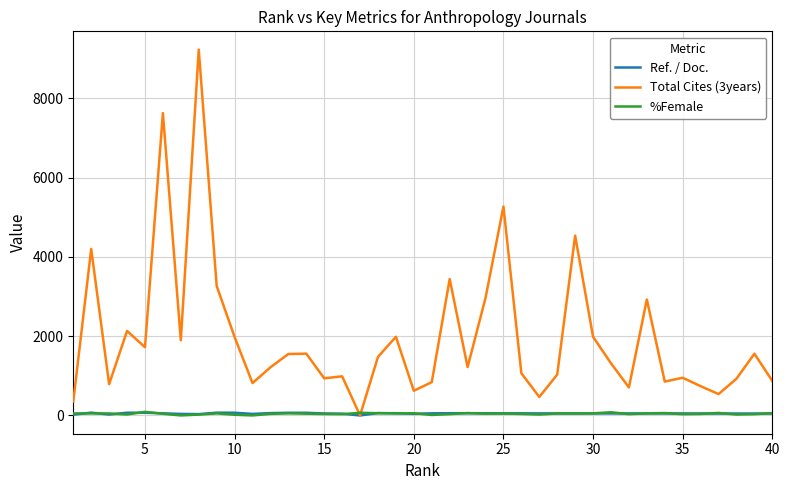

Which series has the widest spread of values?

Total Cites (3years)